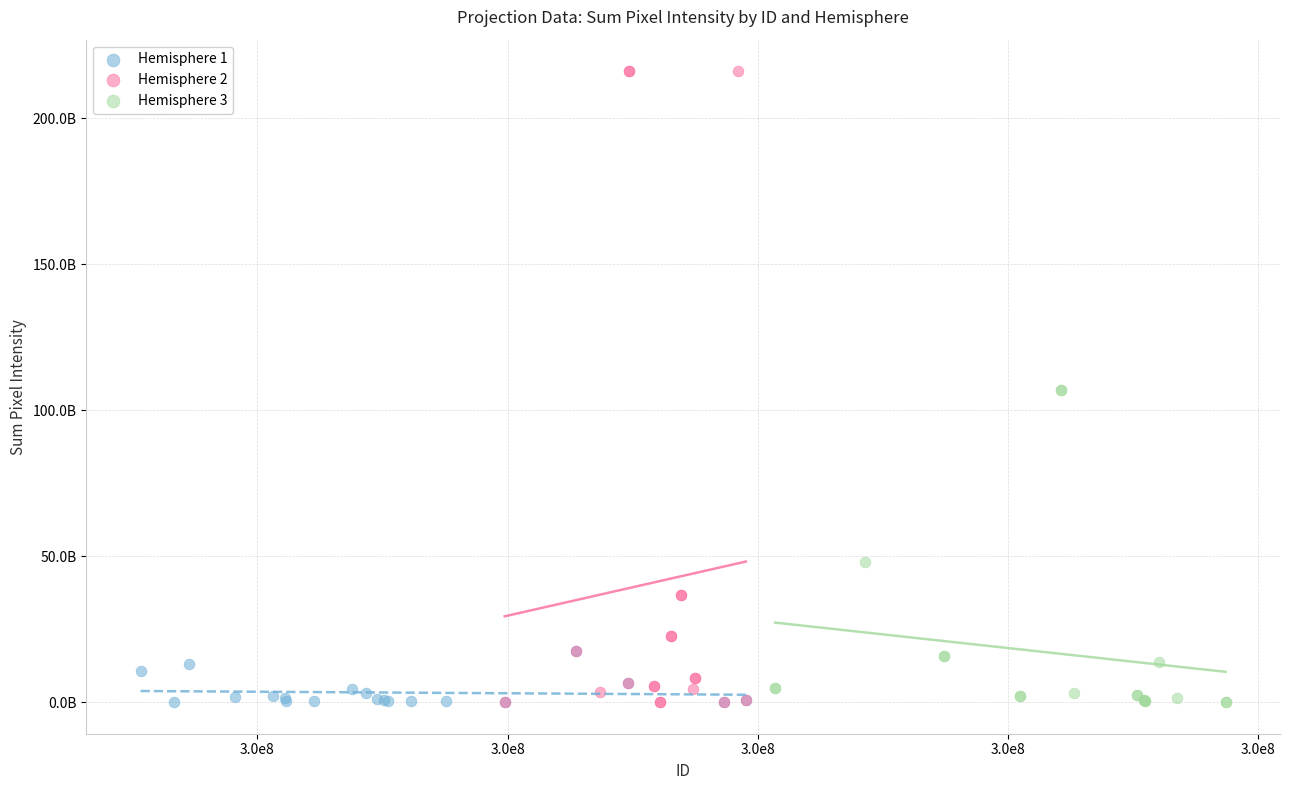

What are all the series names shown in the legend?

Hemisphere 1, Hemisphere 2, Hemisphere 3